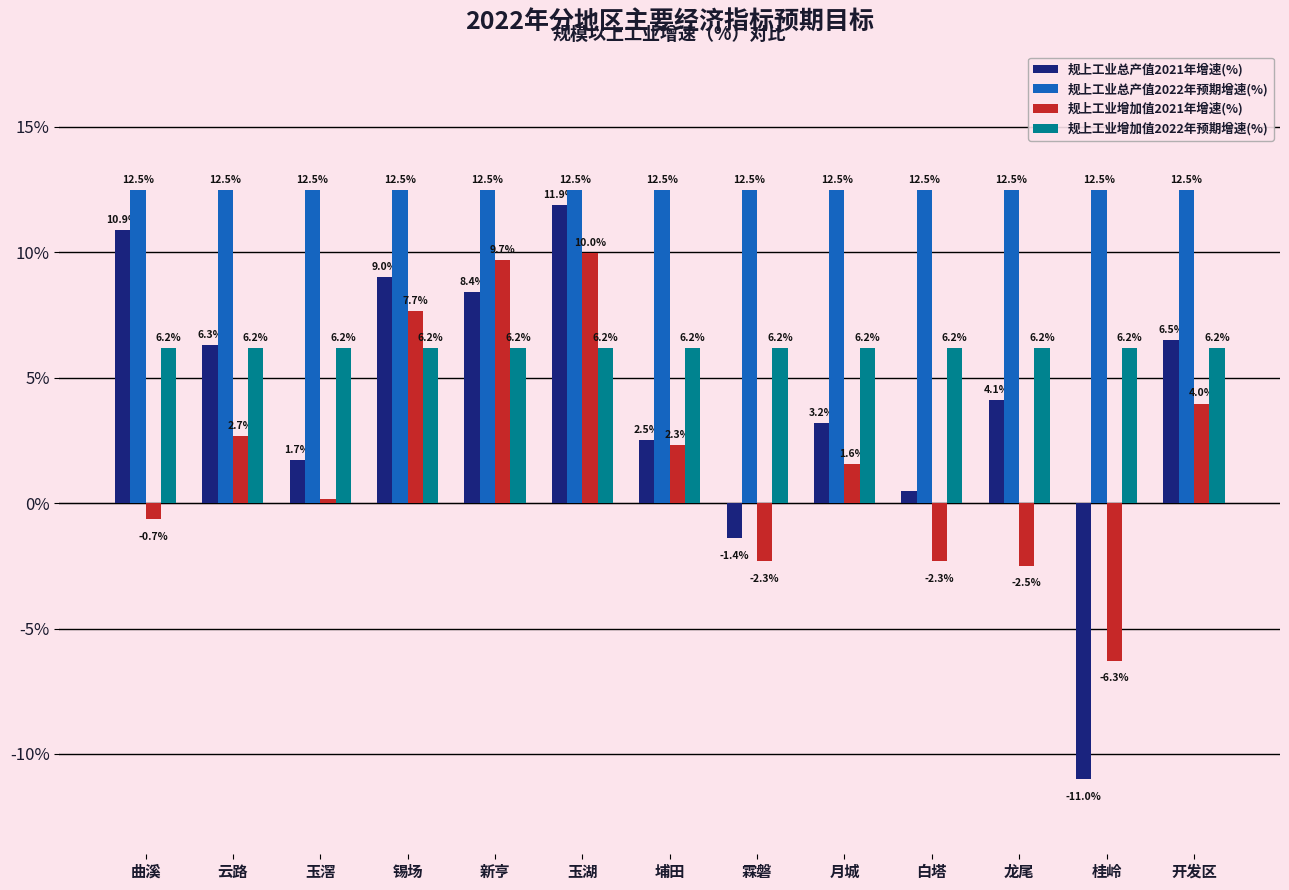

What is the approximate value of 规上工业总产值2021年增速(%) at 埔田?

2.5